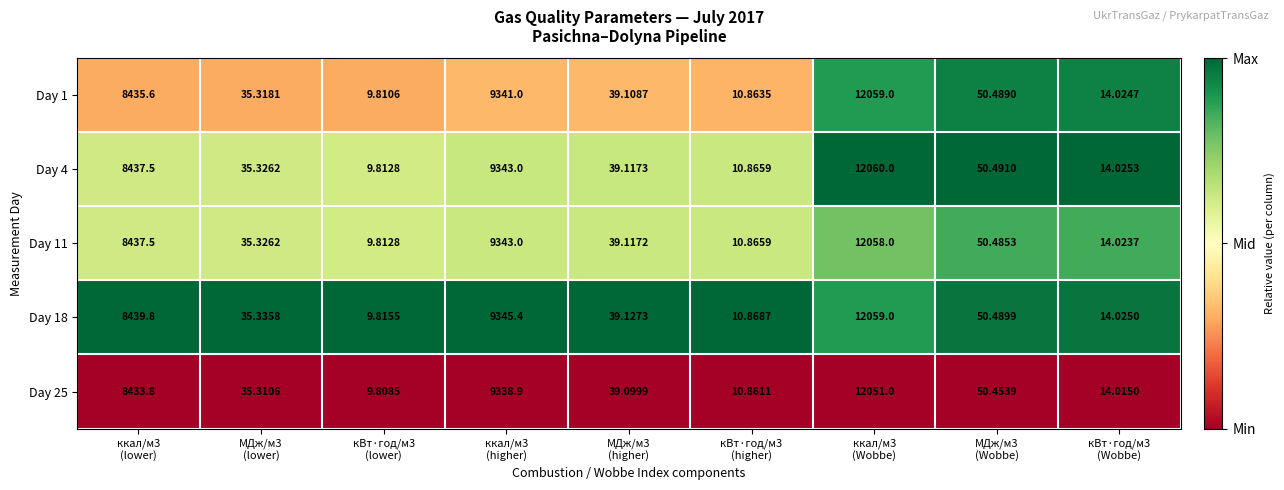

How many data points in Day 4 are above 39?

5